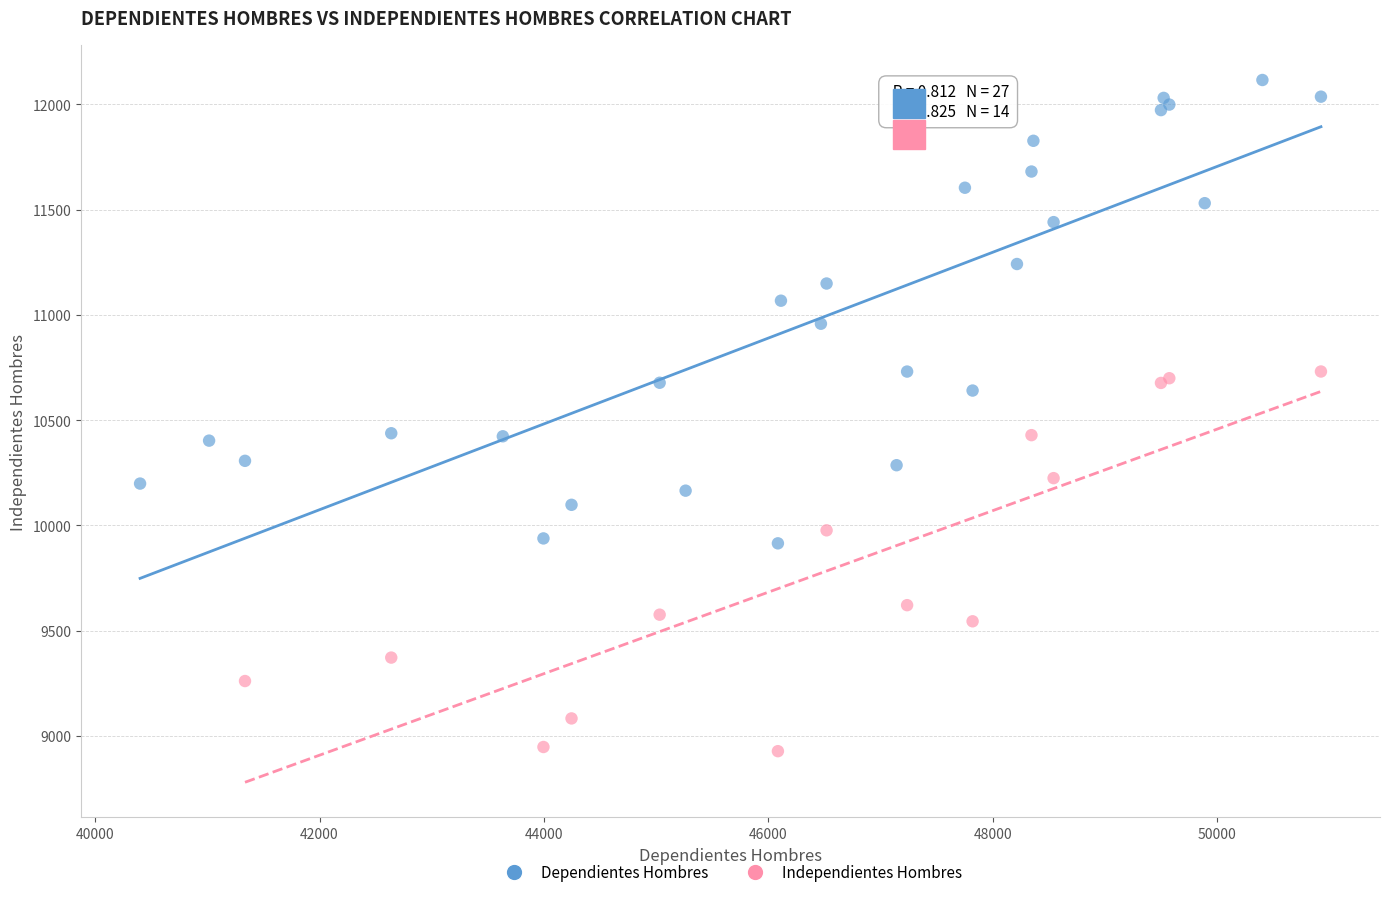

Which series reaches the maximum Y coordinate?

Dependientes Hombres